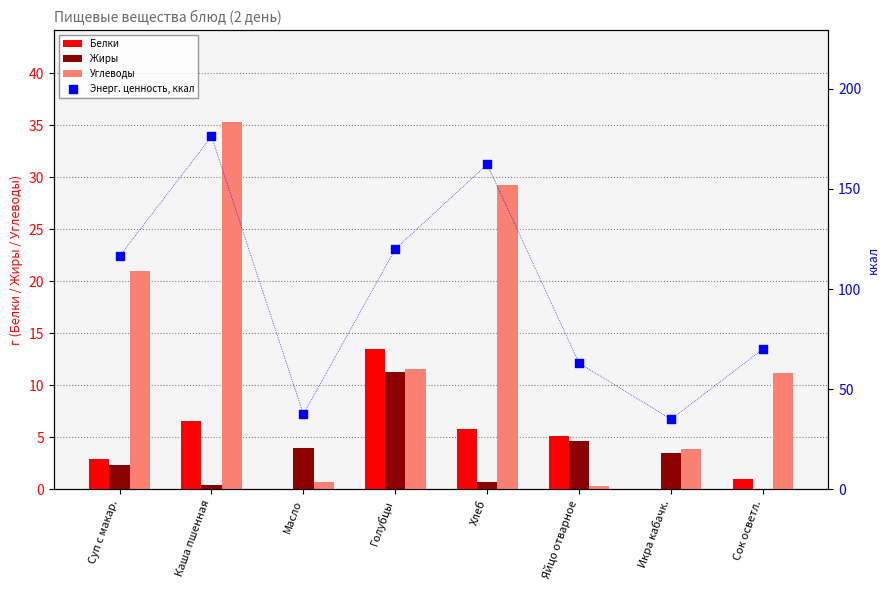

What are all the series names shown in the legend?

Белки, Жиры, Углеводы, Энерг. ценность, ккал